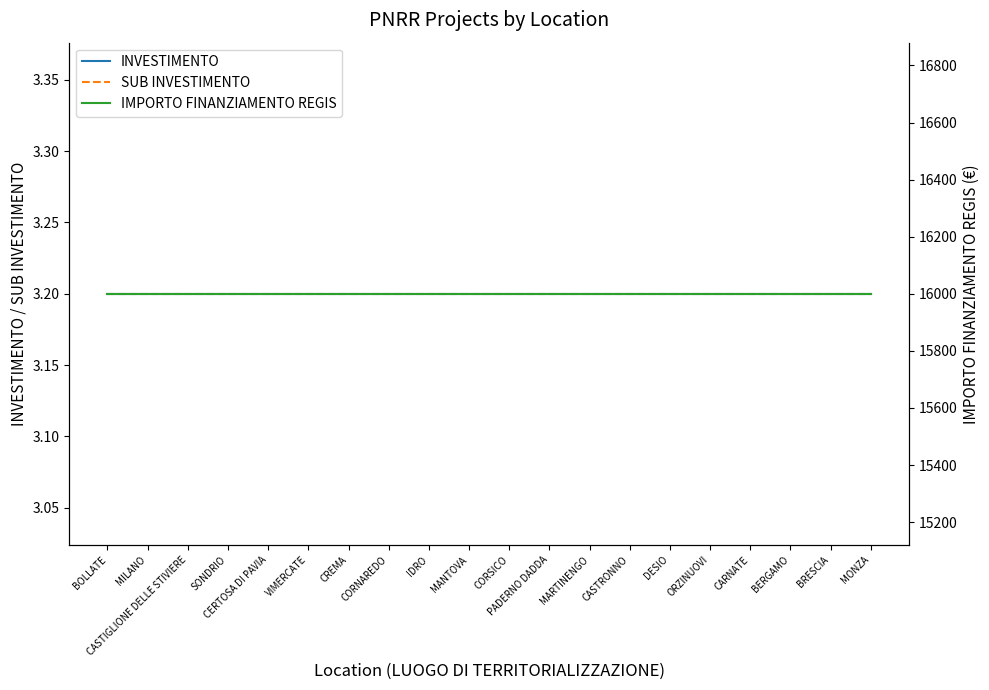

True or false: INVESTIMENTO and SUB INVESTIMENTO intersect in this chart.

False